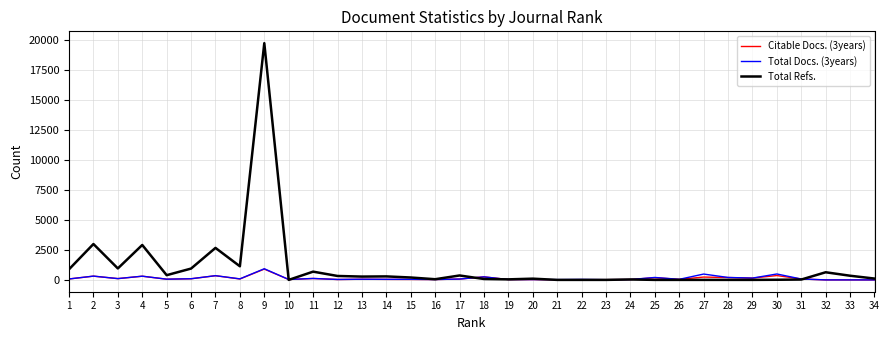

What is the greatest value displayed?

19767